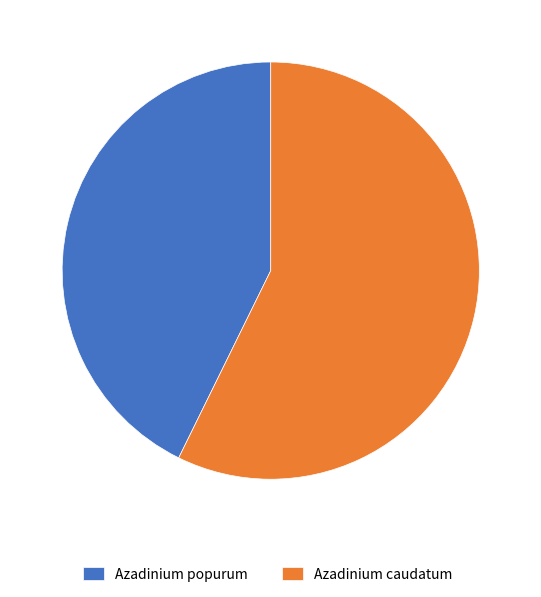

Is there a majority slice in this chart?

Yes